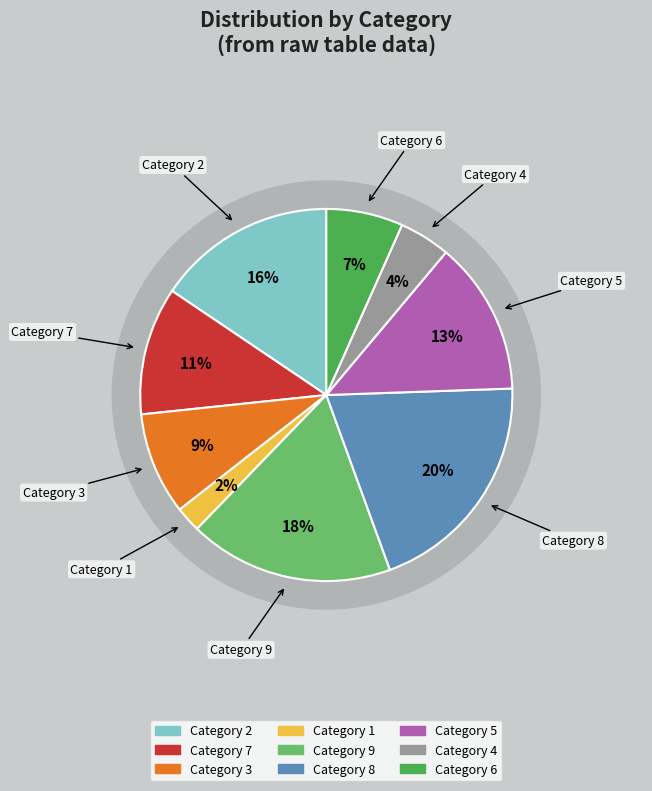

What is the largest slice in the pie chart?

8